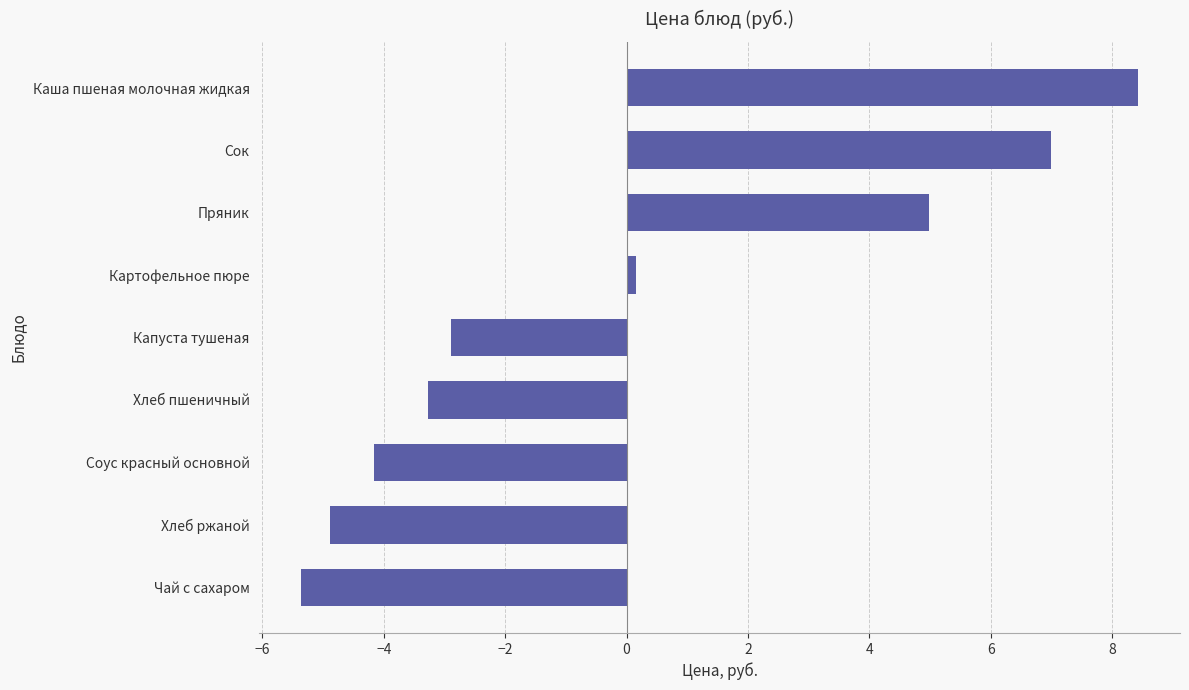

At which category does the chart reach its peak across all series?

Каша пшеная молочная жидкая